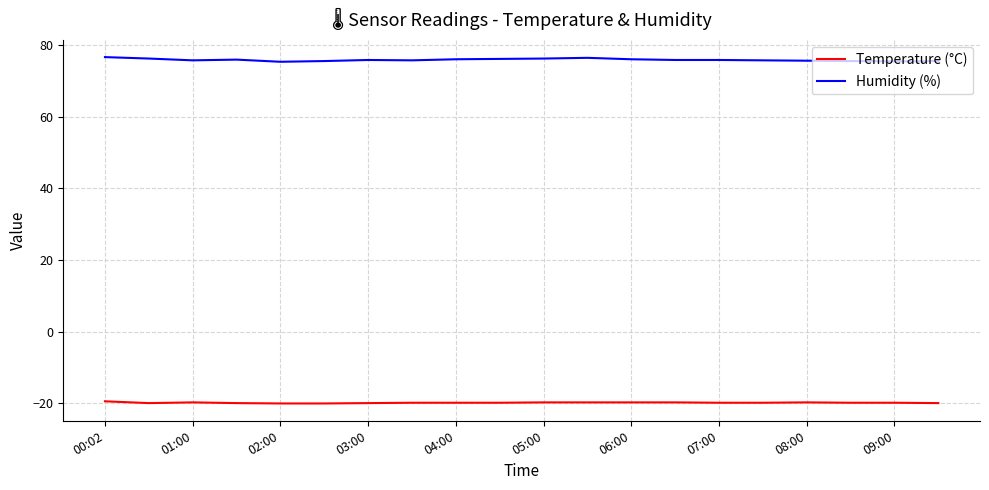

Rank the series by their maximum value, from highest to lowest.

Humidity (%), Temperature (°C)